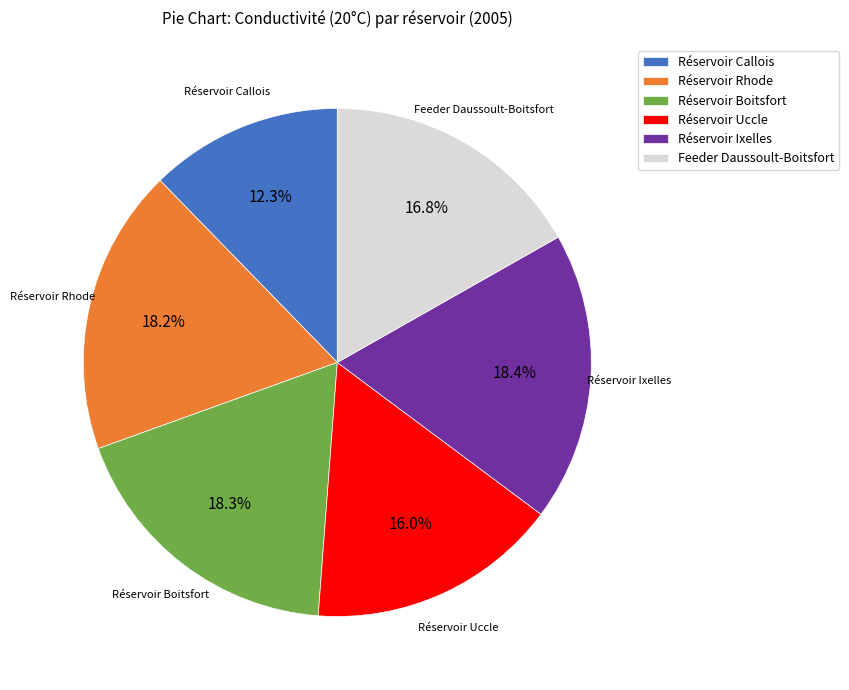

What is the ratio of the value at Réservoir Uccle to the value at Réservoir Ixelles?

0.9